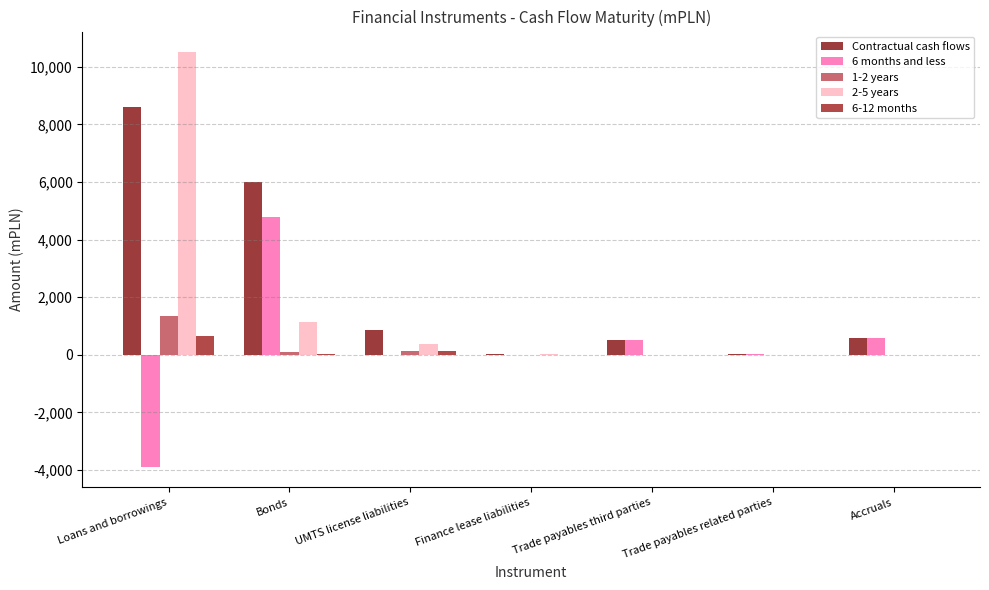

How many categories are shown in the chart?

7